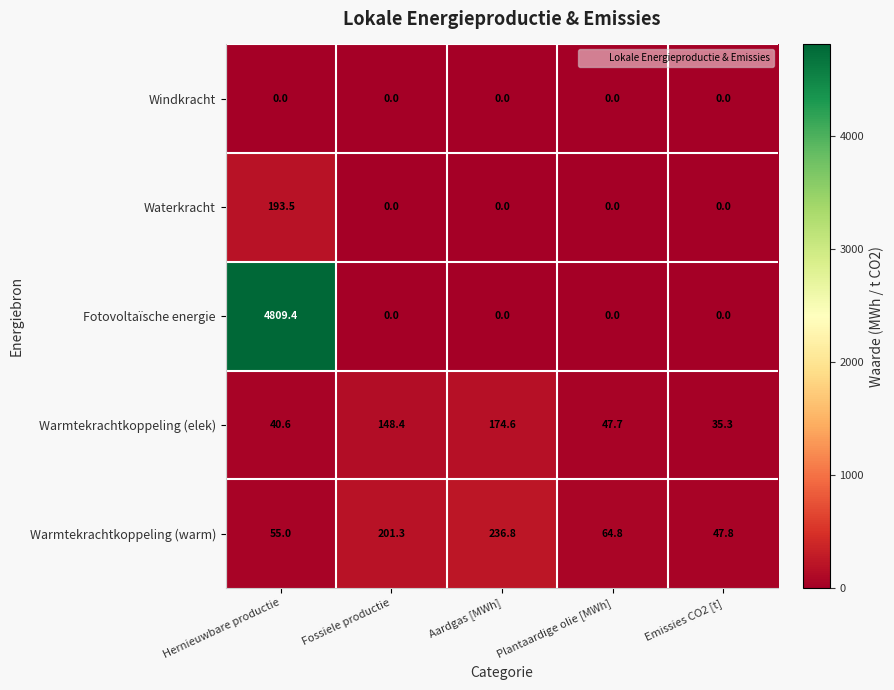

Where is Warmtekrachtkoppeling (elek) nearest to the value 104?

Fossiele productie